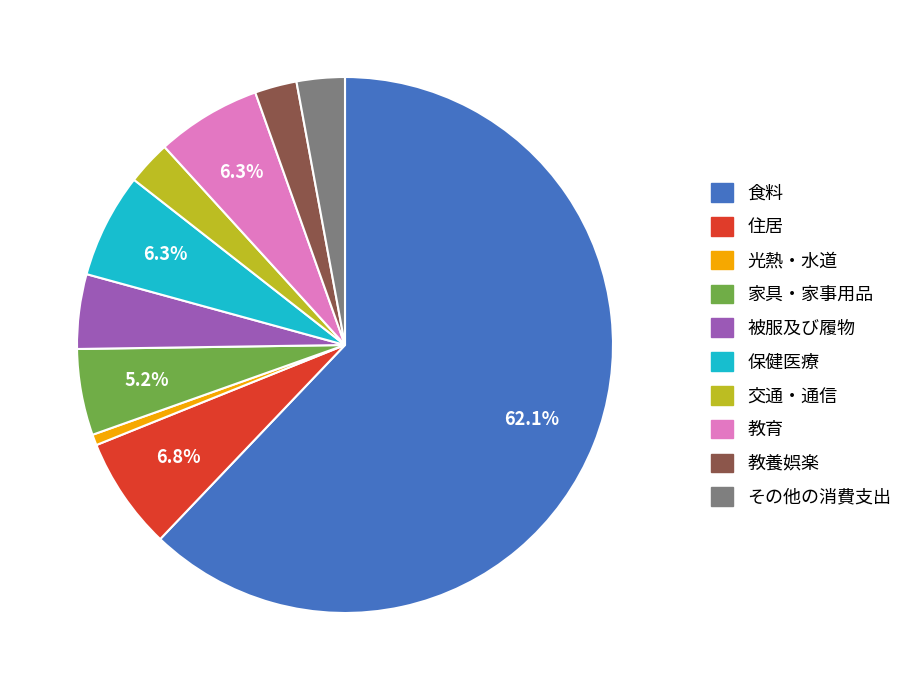

What is the ratio of the value at 教育 to the value at その他の消費支出?

2.2